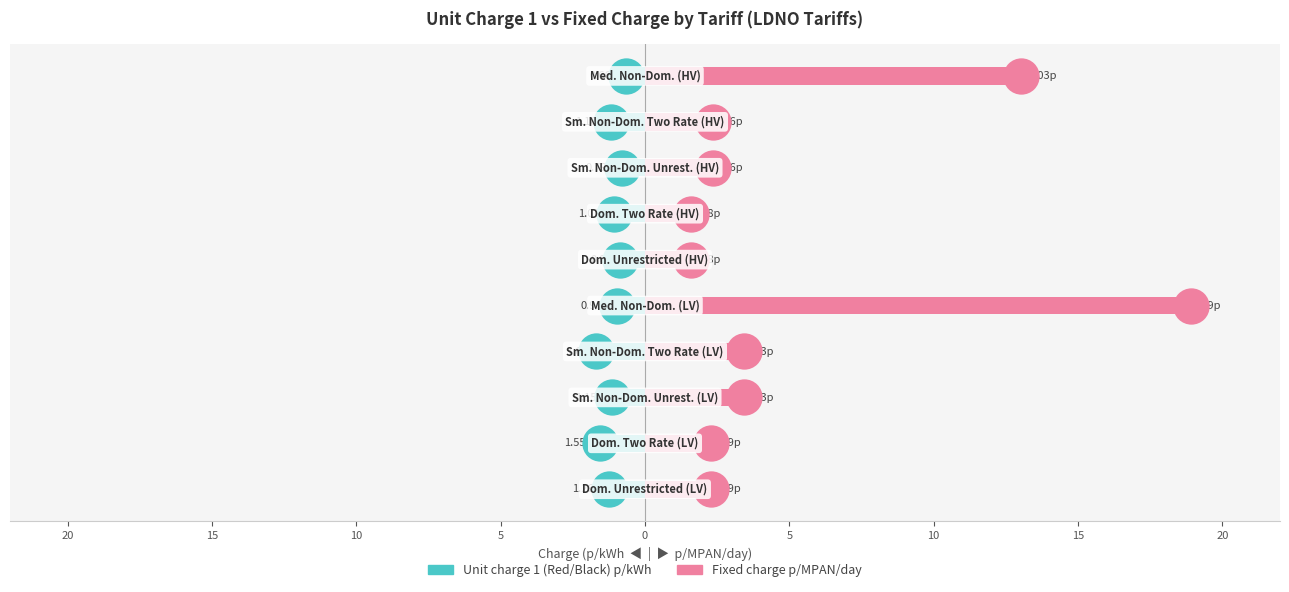

What are all the series names shown in the legend?

Unit charge 1 (Red/Black), Fixed charge p/MPAN/day